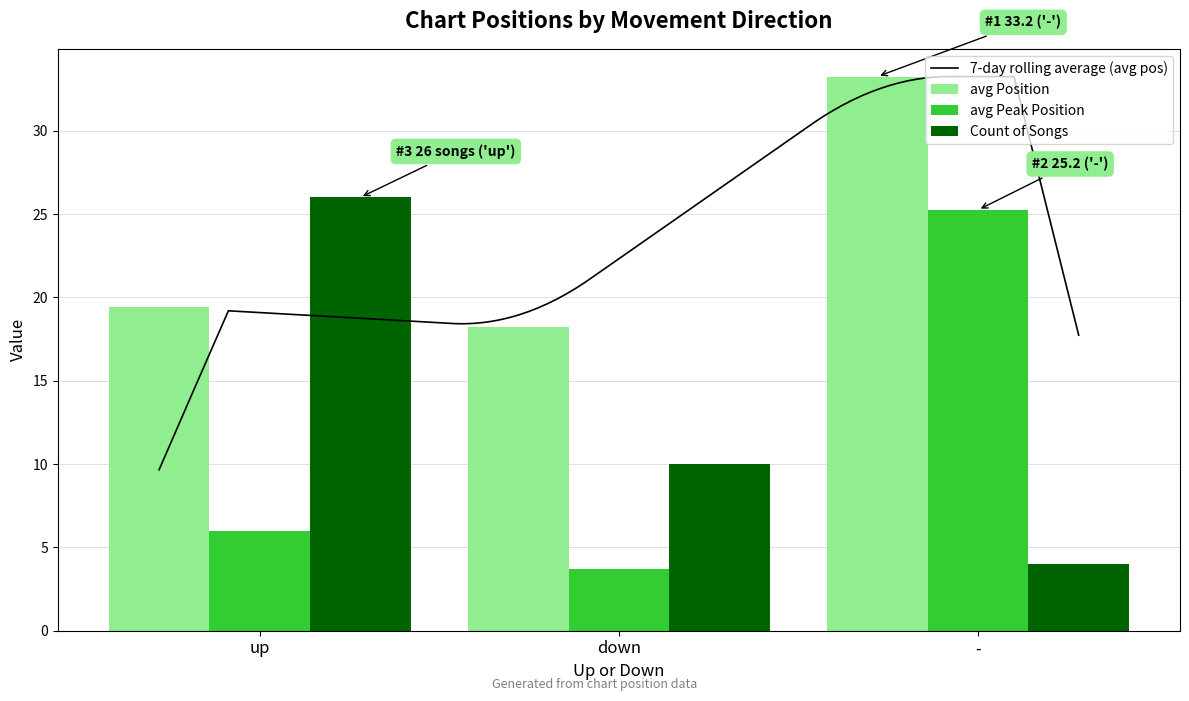

What is the approximate value of Count of Songs at up?

26.0